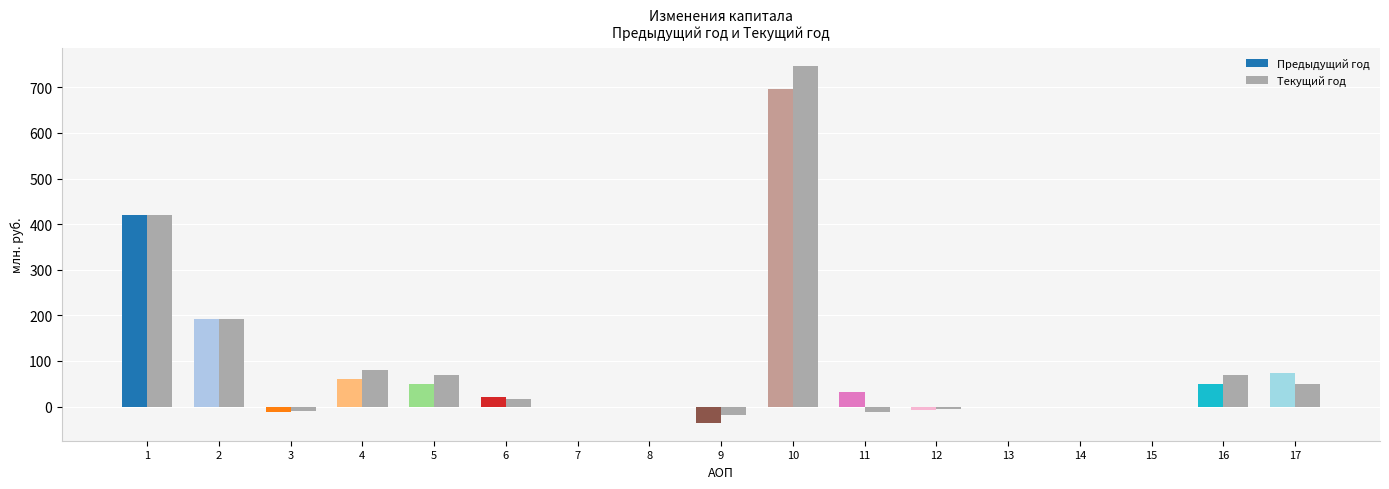

What is the greatest value displayed?

747.5